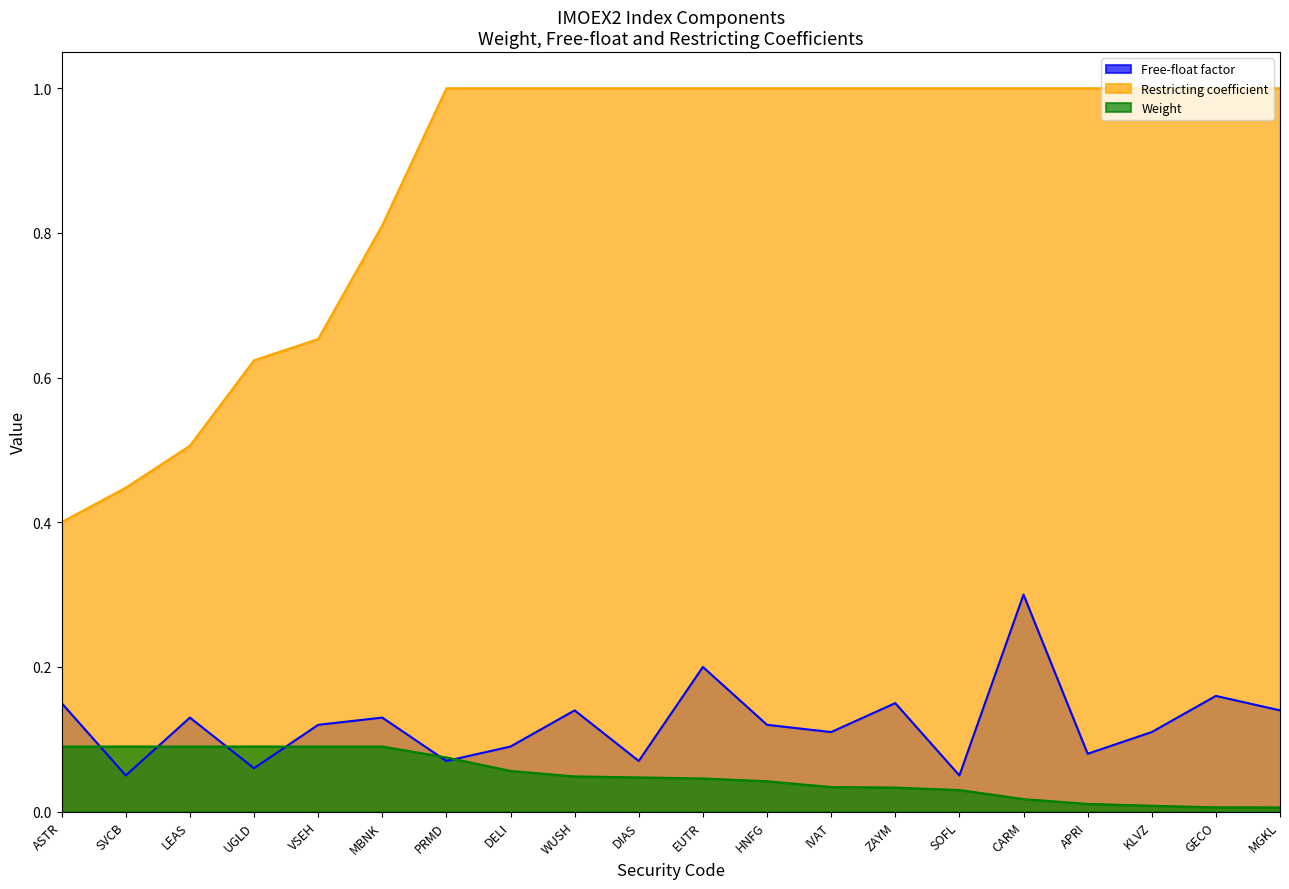

Does the chart display data point markers on the line(s)?

No